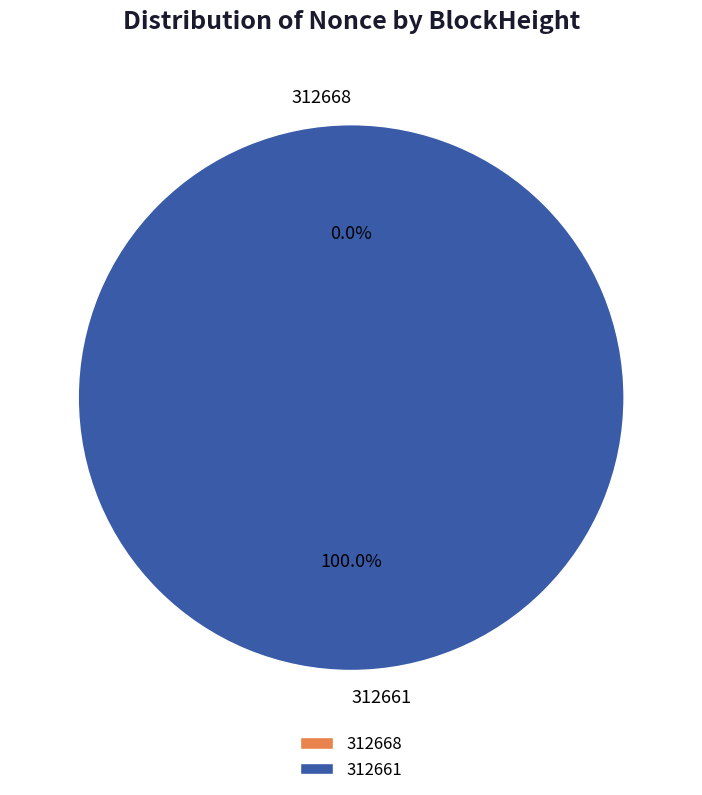

Which slice represents more than half of the pie?

312661